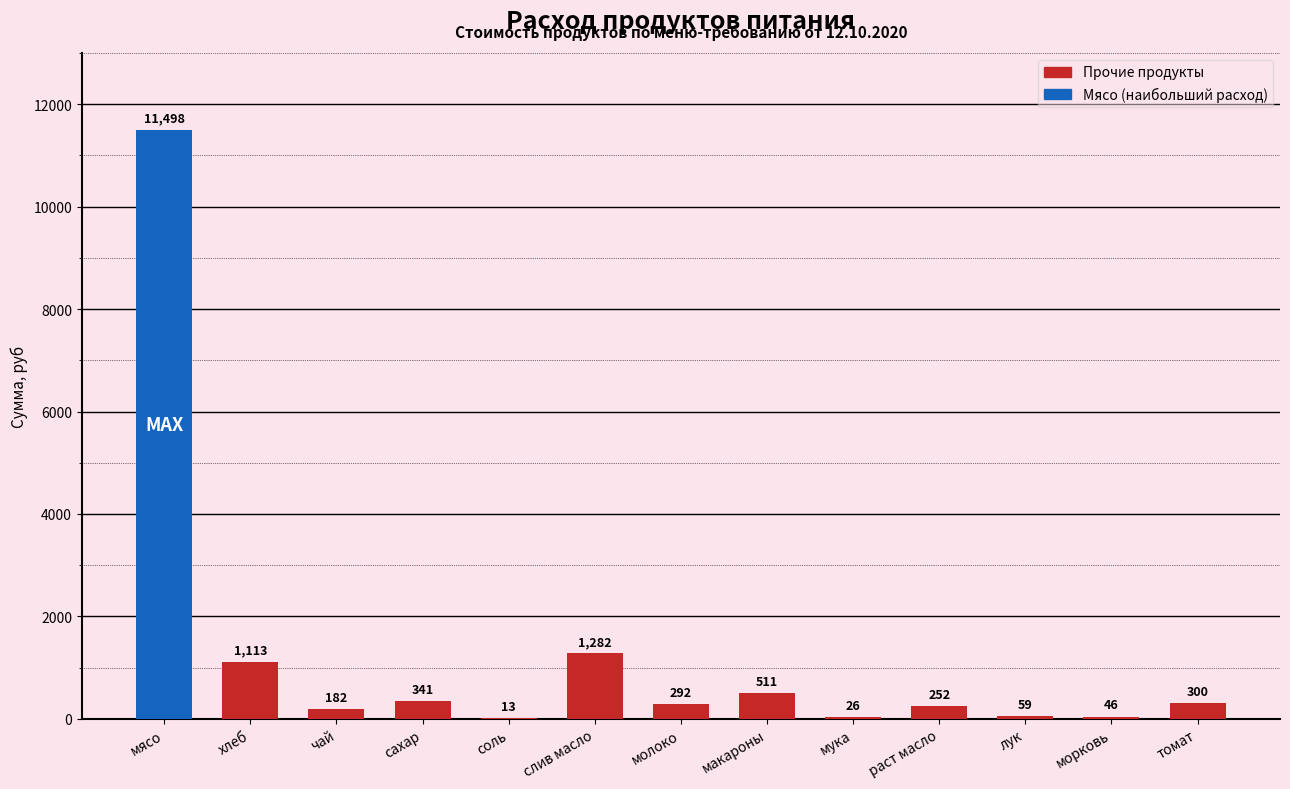

True or false: the data shows 1112.8 at хлеб.

True